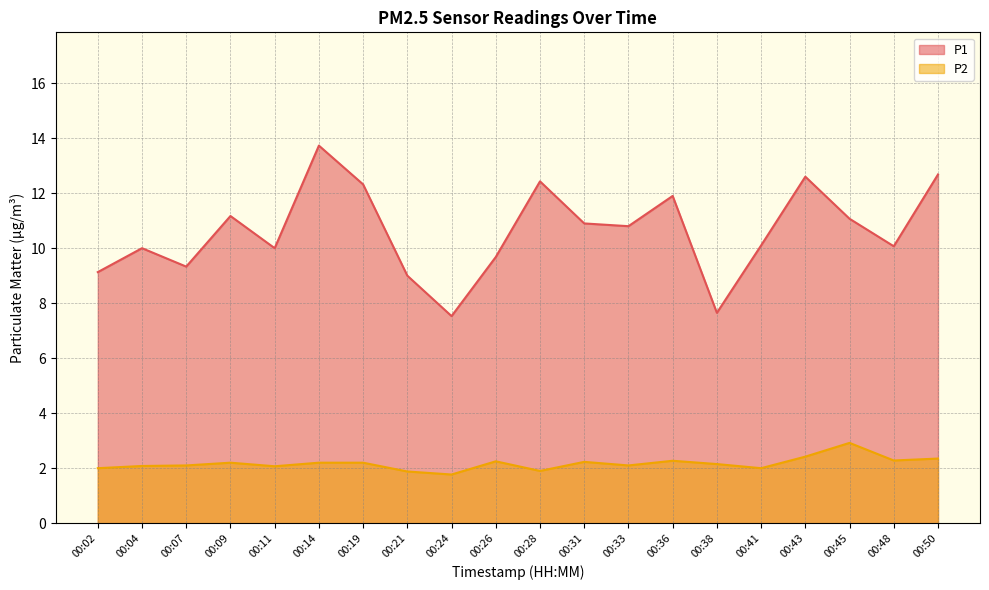

True or false: P2 and P1 intersect in this chart.

False